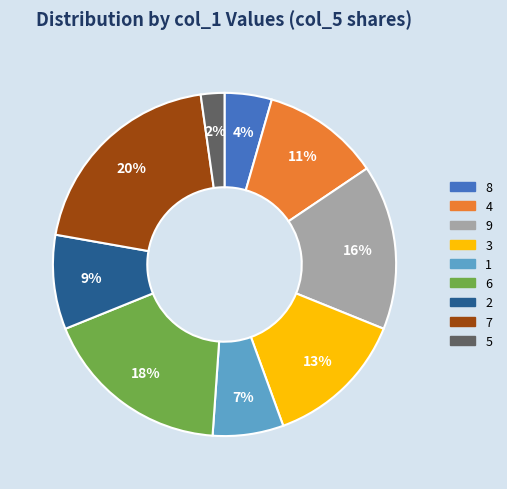

What percentage is the 6 slice, to the nearest percent?

18%